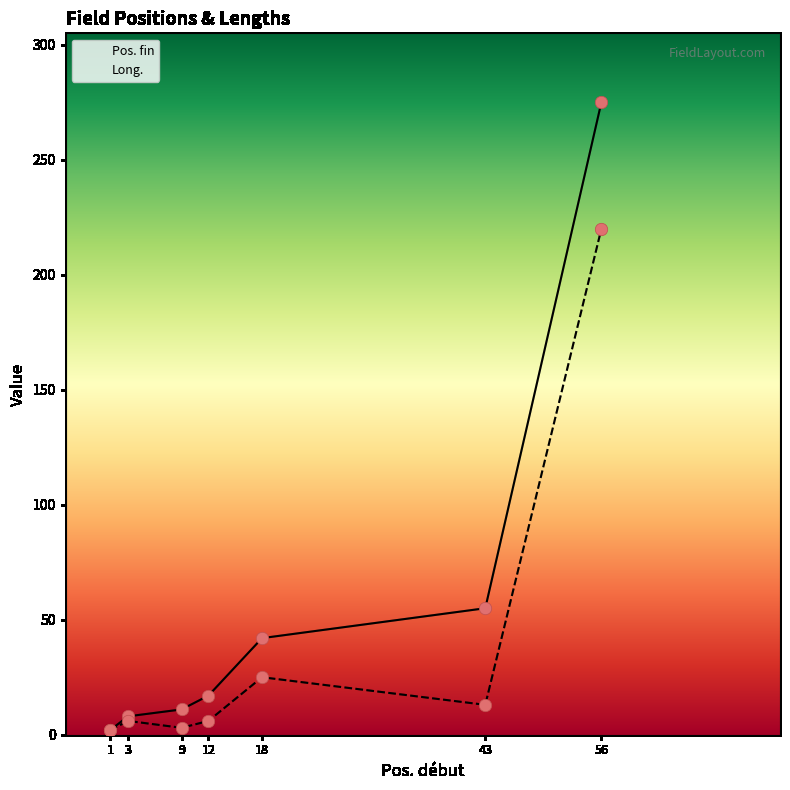

Which series reaches the maximum Y coordinate?

Pos. fin